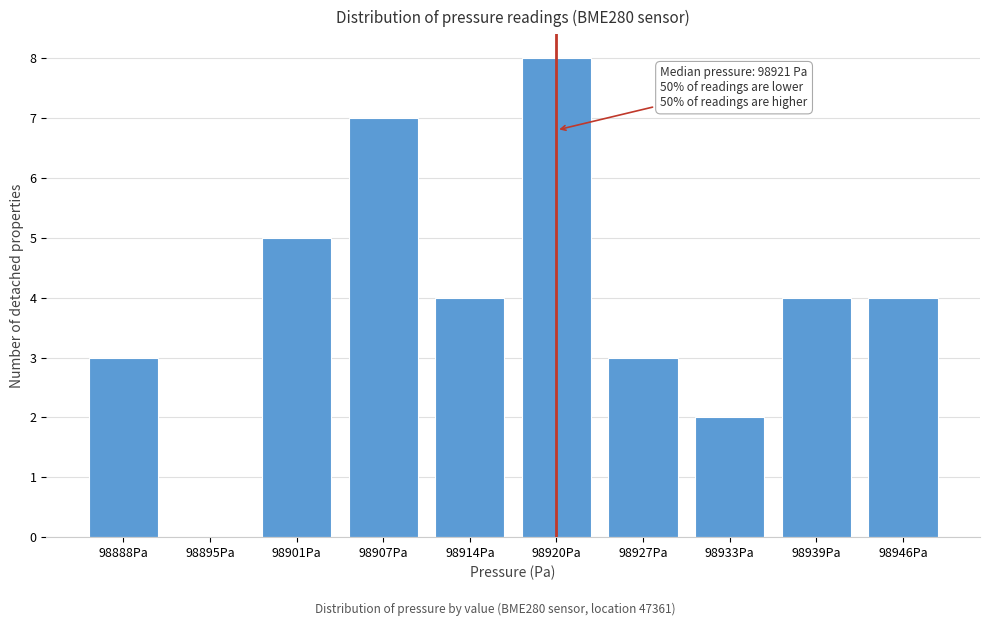

Reading left to right, extract all data points from this chart.

98888Pa=3	98895Pa=0	98901Pa=5	98907Pa=7	98914Pa=4	98920Pa=8	98927Pa=3	98933Pa=2	98939Pa=4	98946Pa=4